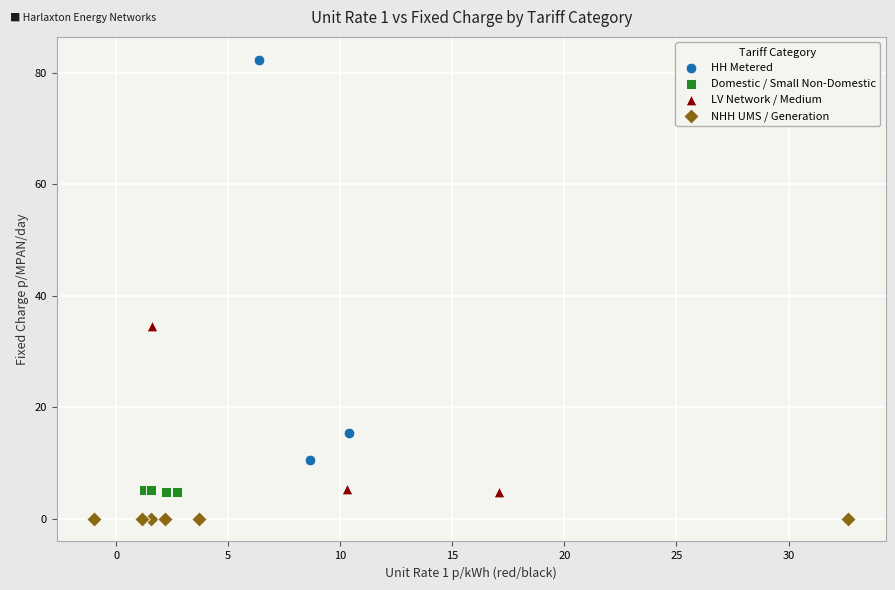

Which series contains the lowest Y value?

NHH UMS / Generation